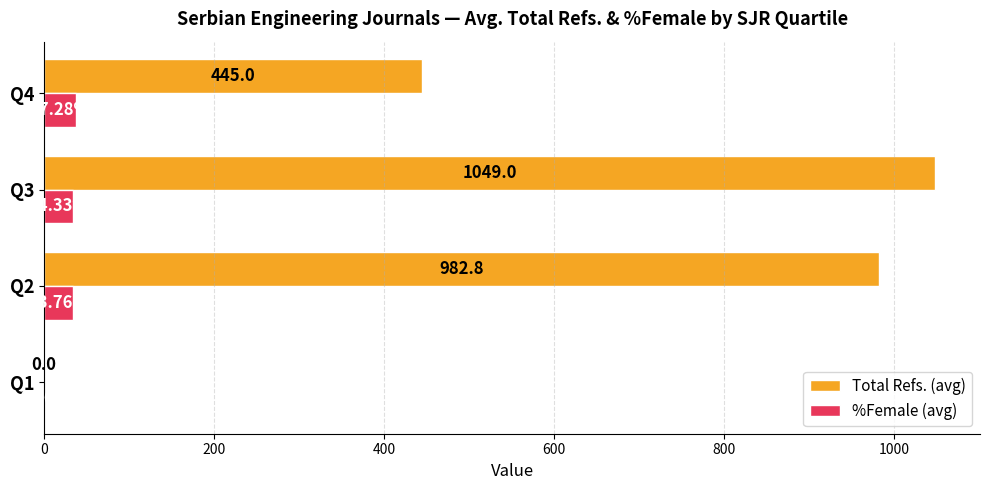

At which label does Total Refs. (avg) reach its peak?

Q3